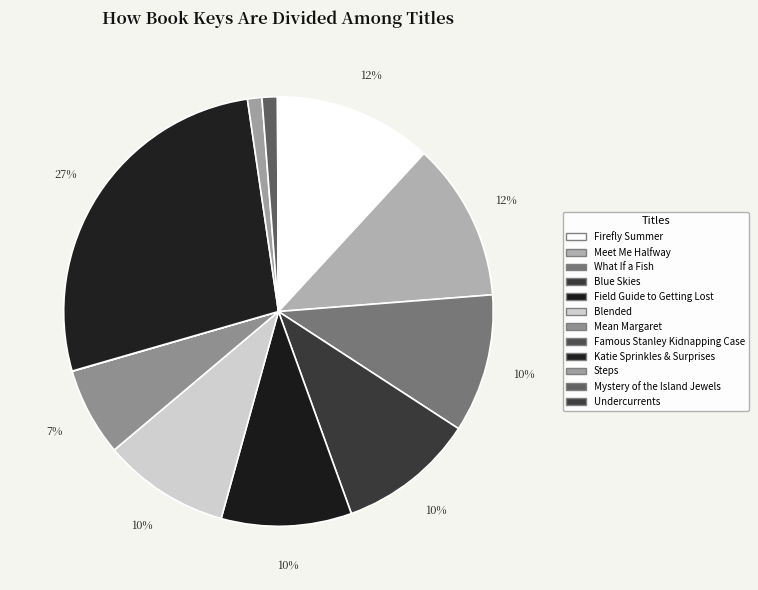

What is the largest slice in the pie chart?

Katie Sprinkles & Surprises